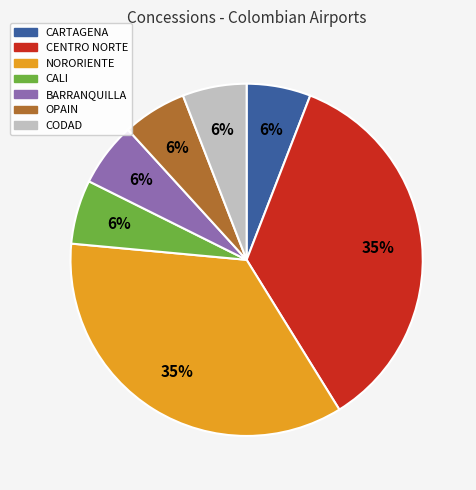

Is NORORIENTE the majority of the pie?

No